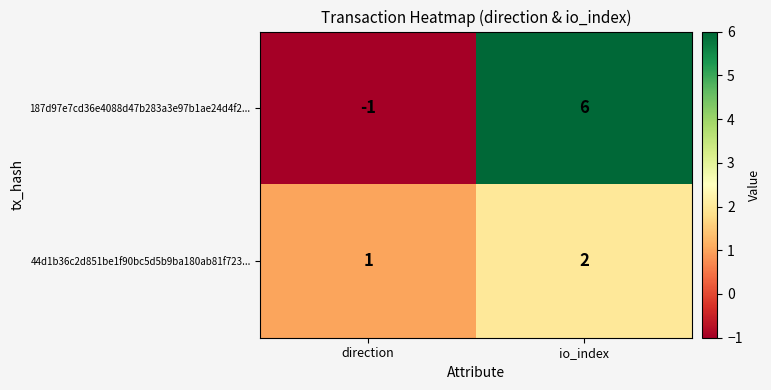

Count the number of categories in the chart.

2